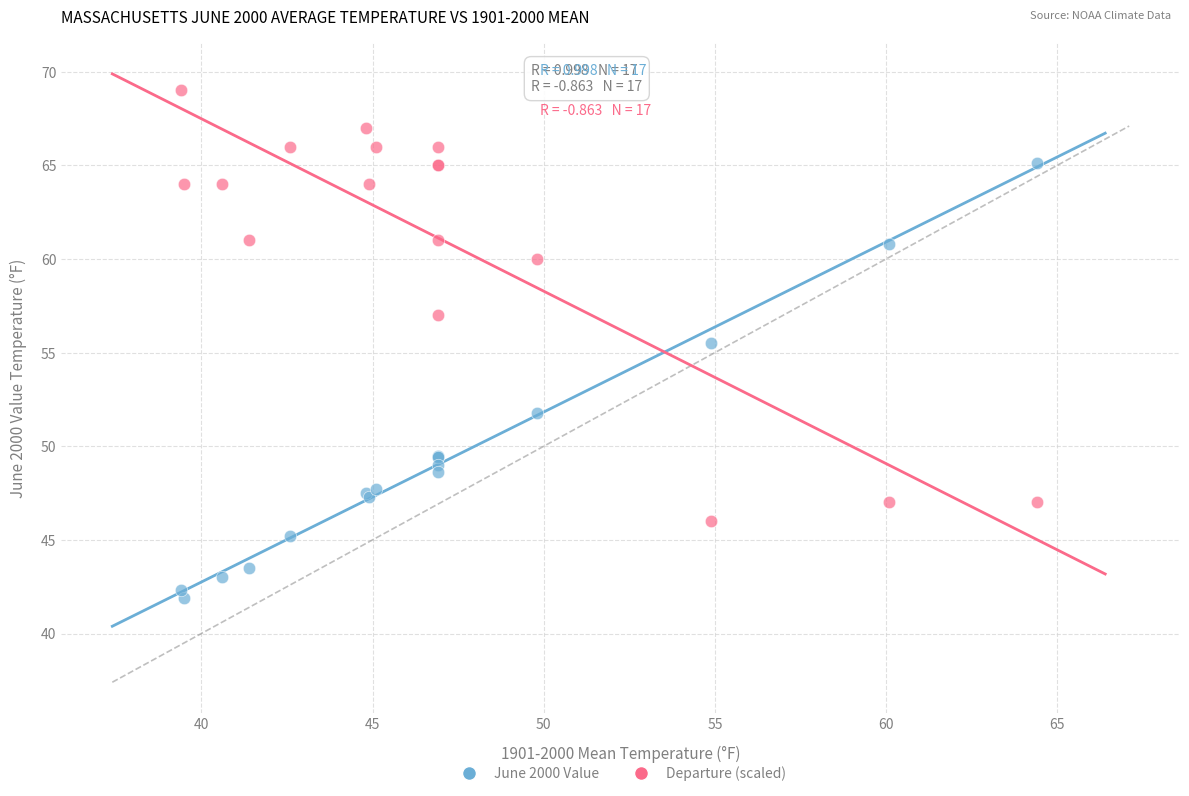

In the June 2000 Value series, what Y value is closest to 53?

51.8